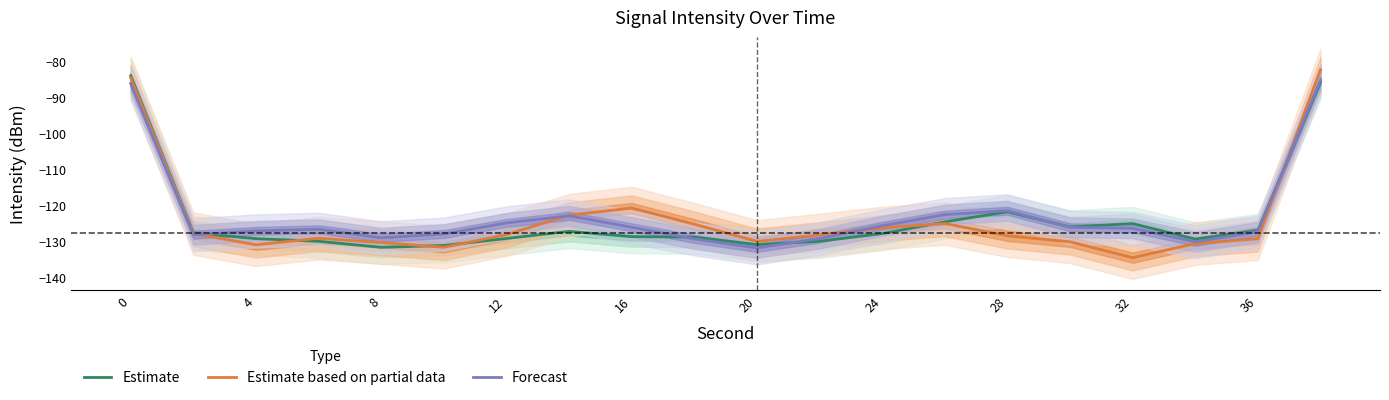

Is it true that Forecast equals -214.5 at 36?

False